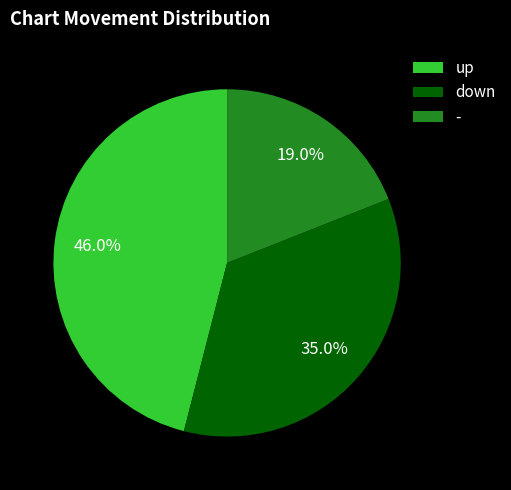

Rank the categories by value from highest to lowest.

up, down, -